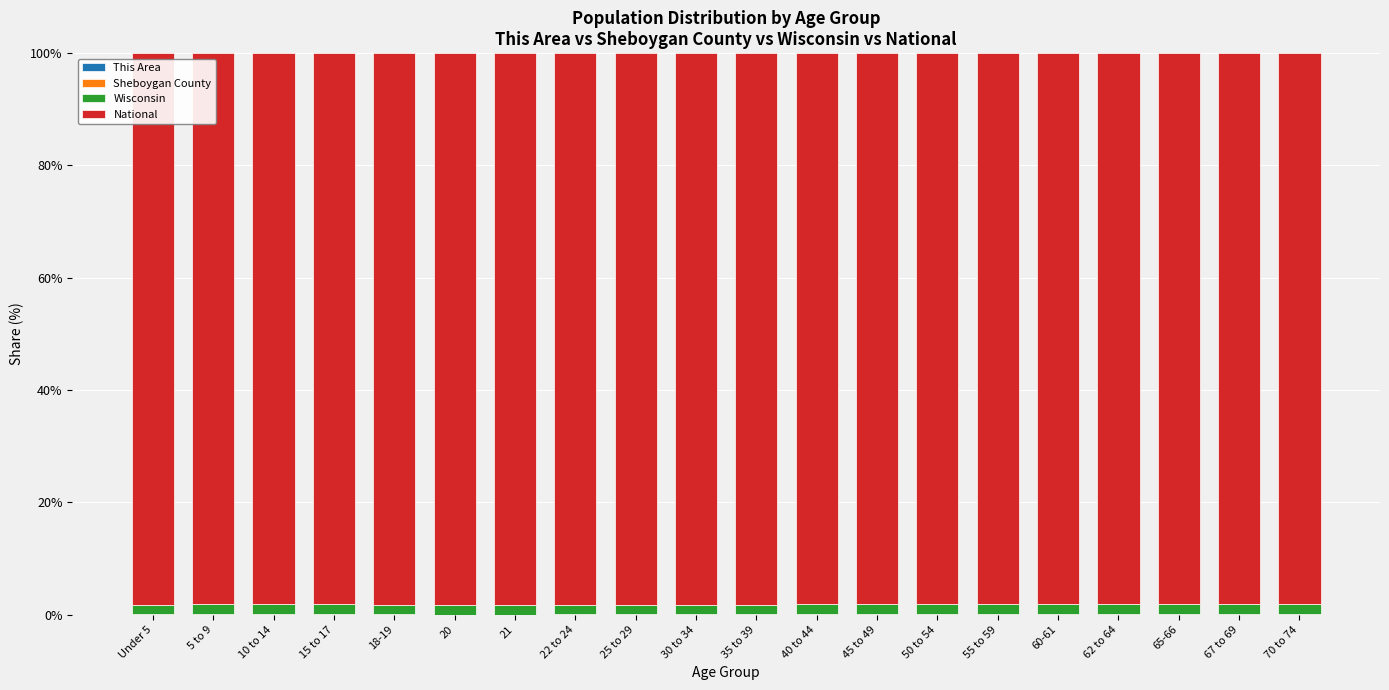

Does the chart contain stacked bars?

Yes